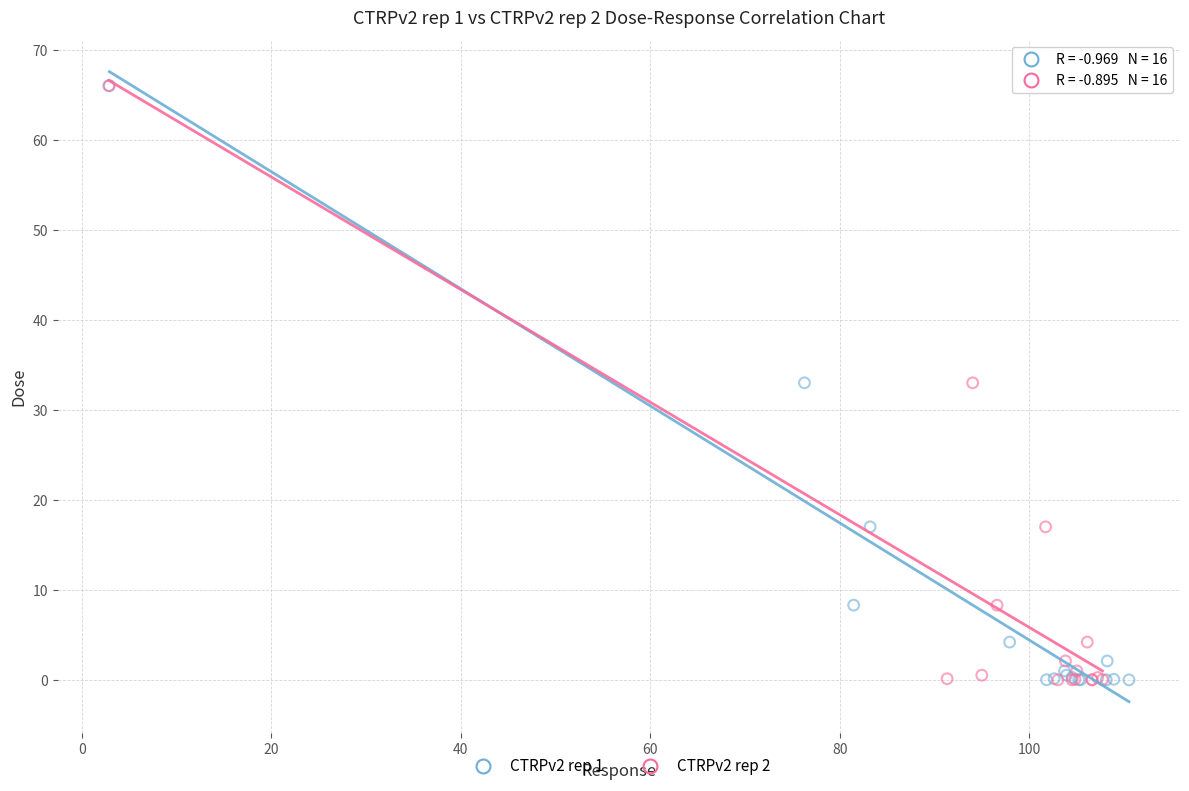

What are all the series names shown in the legend?

CTRPv2 rep 1, CTRPv2 rep 2